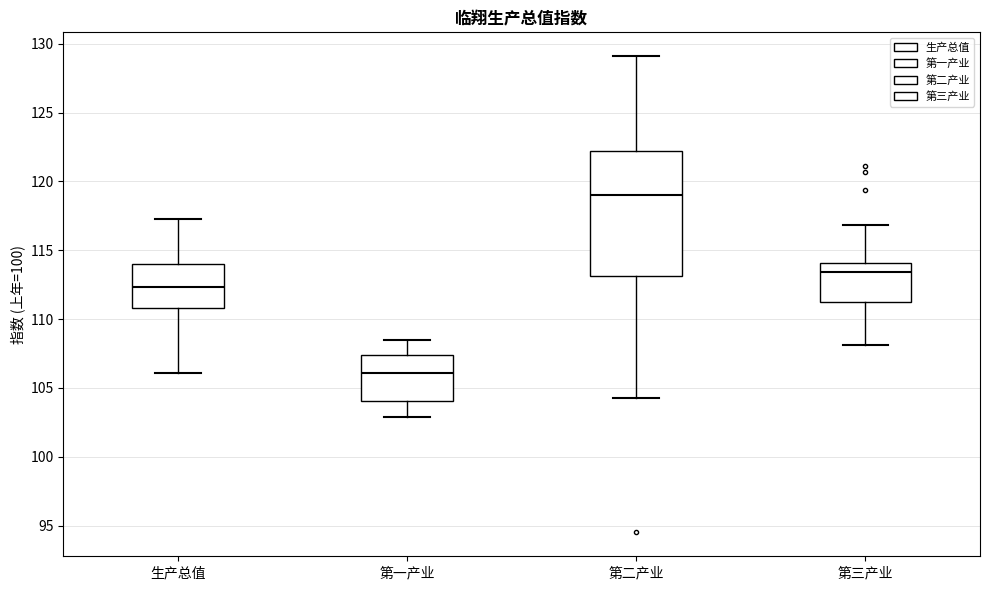

Reading left to right, transcribe this box plot: for each box, give where its median line is, the range the box spans, and where its two whiskers end, as read against the y-axis. The values are not printed on the chart, so give them approximately, as read against the axis.

生产总值: median 112.5, box 111.0 to 114.0, whiskers 106.0 to 117.5
第一产业: median 106.0, box 104.0 to 107.5, whiskers 103.0 to 108.5
第二产业: median 119.0, box 113.0 to 122.0, whiskers 104.5 to 129.0
第三产业: median 113.5, box 111.0 to 114.0, whiskers 108.0 to 117.0